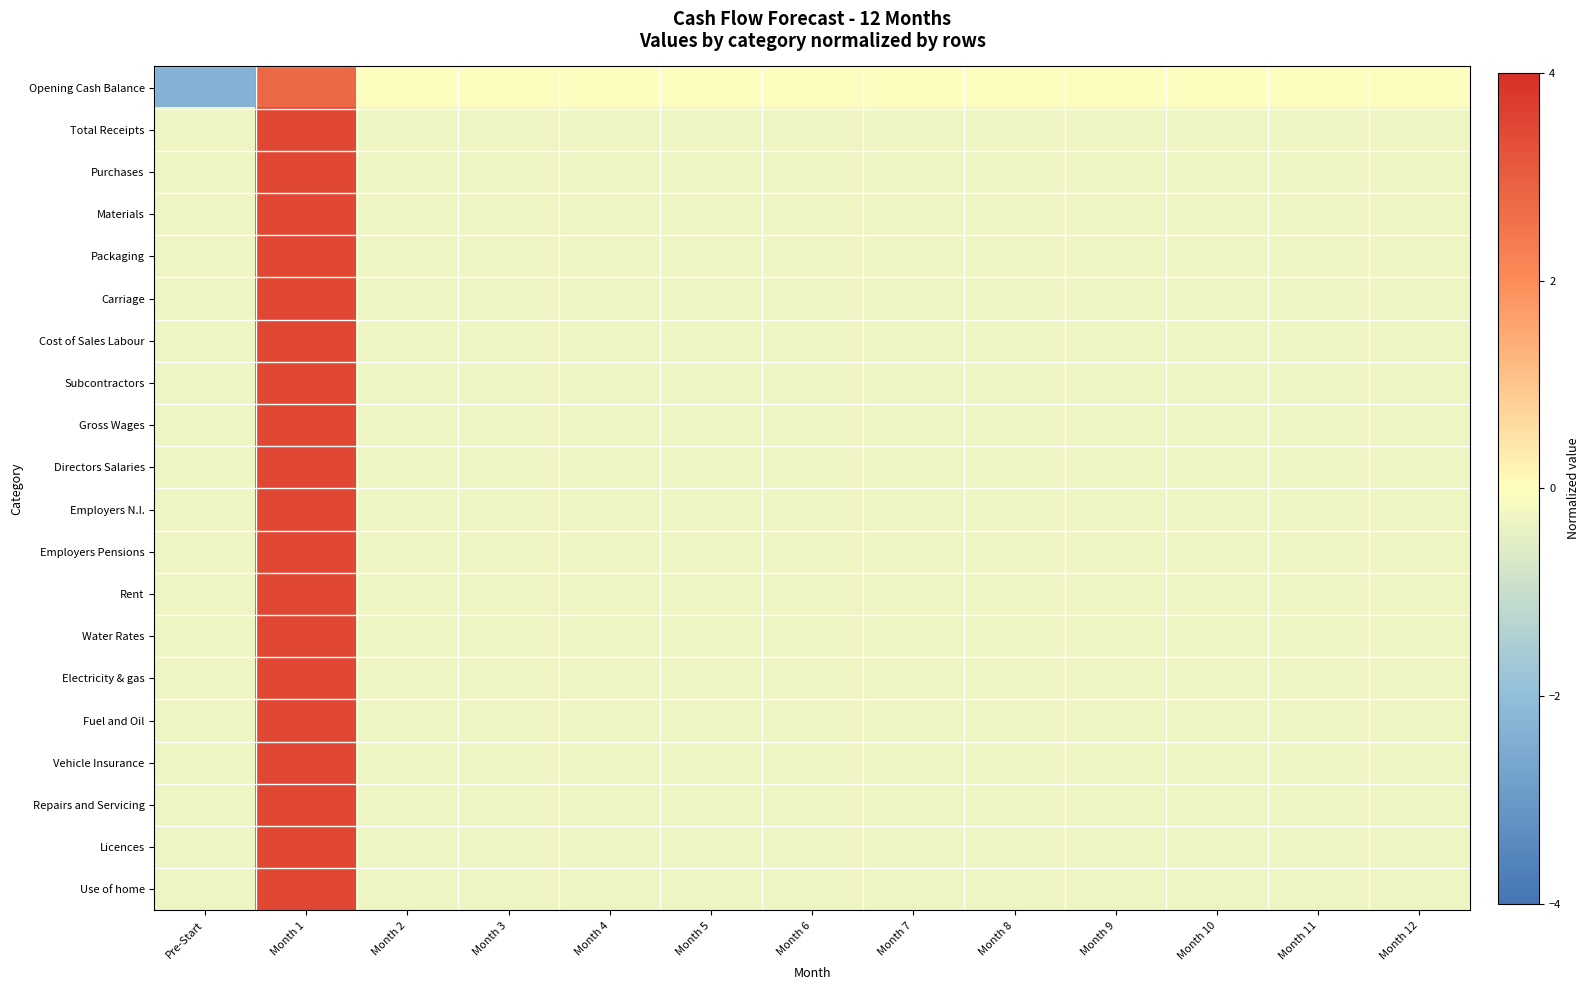

At Month 9, list the series in order from smallest to largest.

Total Receipts, Purchases, Materials, Packaging, Carriage, Cost of Sales Labour, Subcontractors, Gross Wages, Directors Salaries, Employers N.I., Employers Pensions, Rent, Water Rates, Electricity & gas, Fuel and Oil, Vehicle Insurance, Repairs and Servicing, Licences, Use of home, Opening Cash Balance